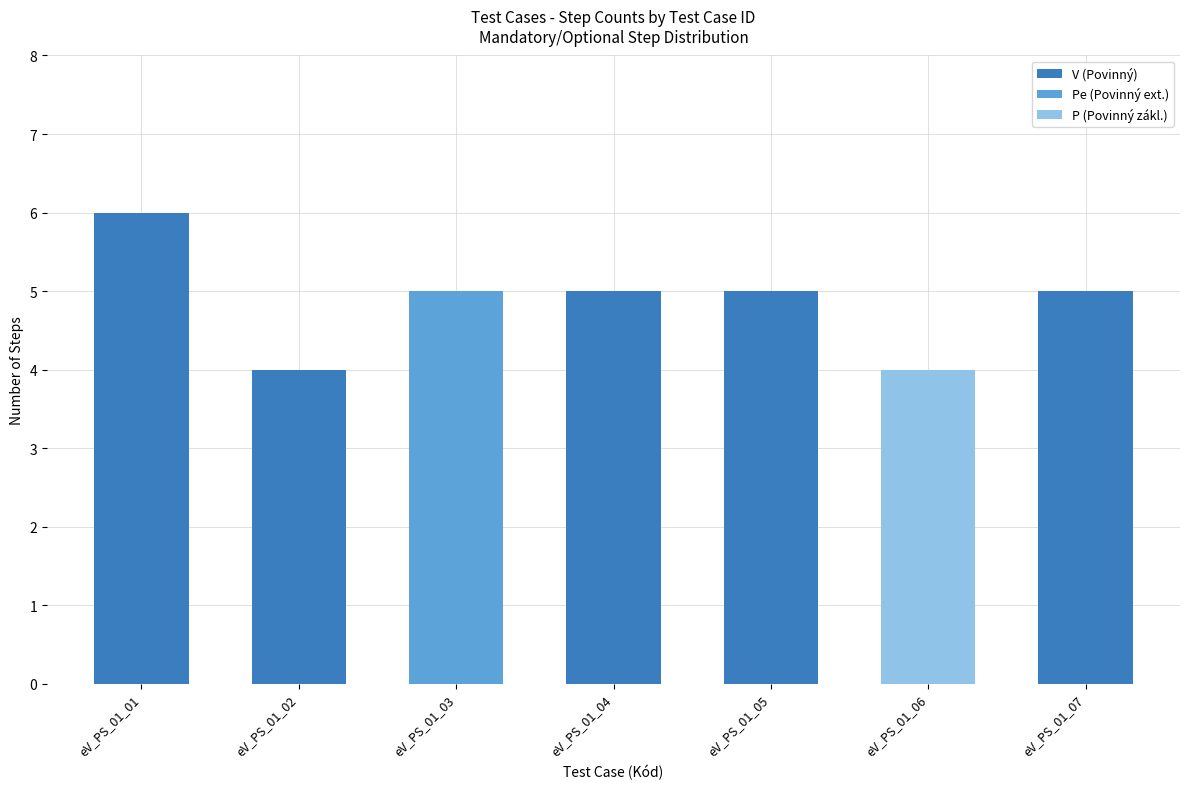

What is the average value of the V (Povinný) series?

4